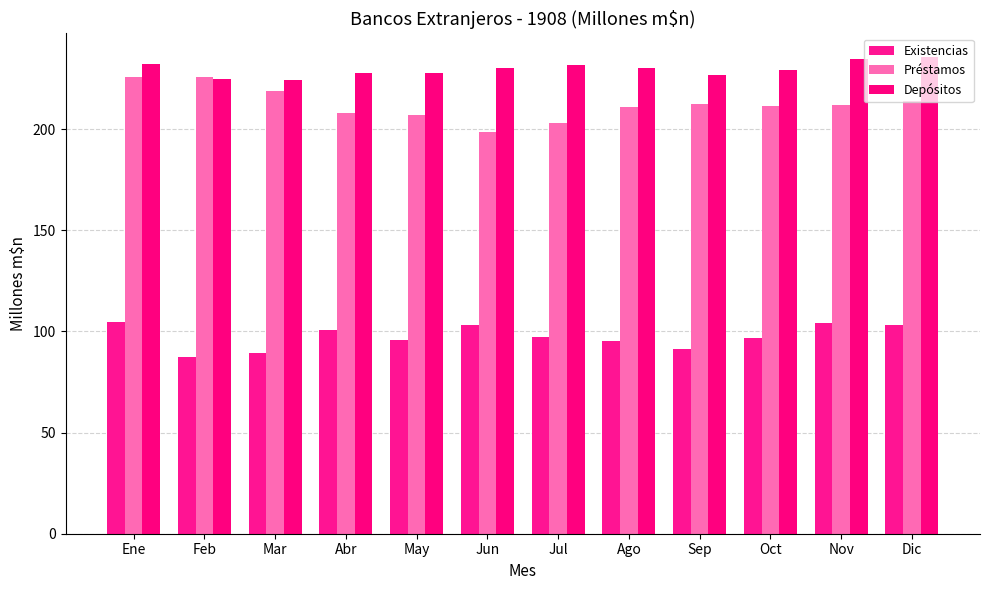

Reading right to left, what are all the values shown in this chart?

Existencias: 103.3	104.2	96.8	91.3	95.4	97.5	103.4	96.0	100.7	89.4	87.4	104.7
Préstamos: 213.8	212.2	211.6	212.6	210.9	202.9	198.8	207.1	208.2	219.0	225.9	225.6
Depósitos: 235.6	234.8	229.3	226.8	230.1	231.7	230.3	227.8	227.8	224.2	224.8	232.2